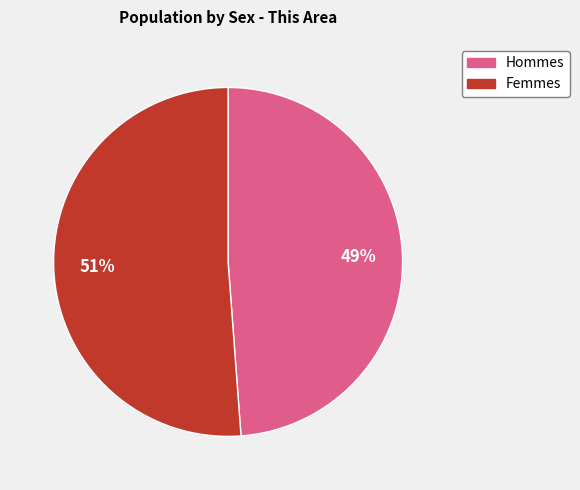

To the nearest percent, what is the difference between the largest and smallest slice percentages?

2%